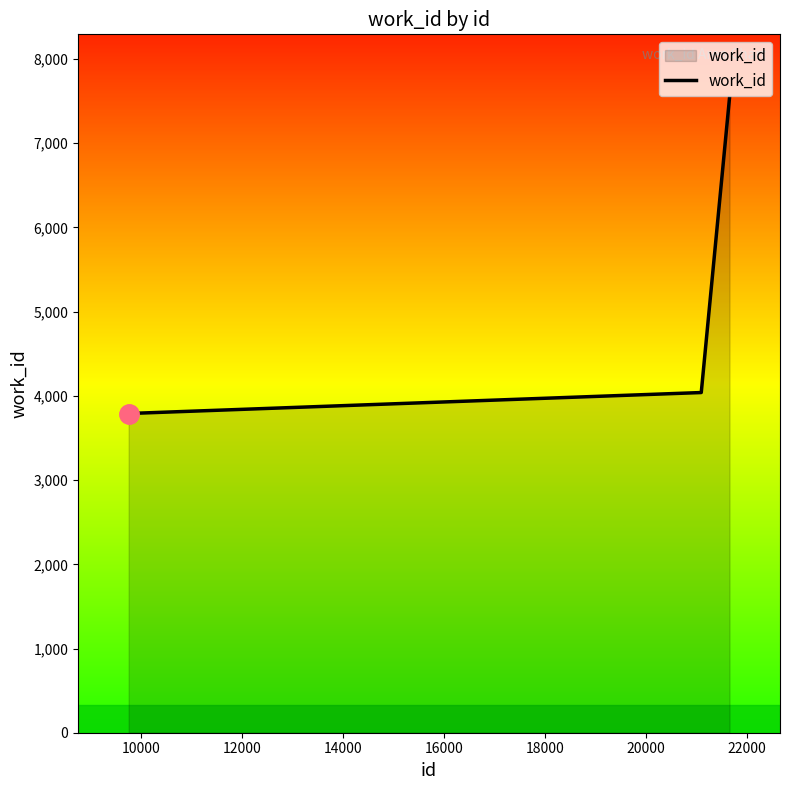

What is the average value?

5124